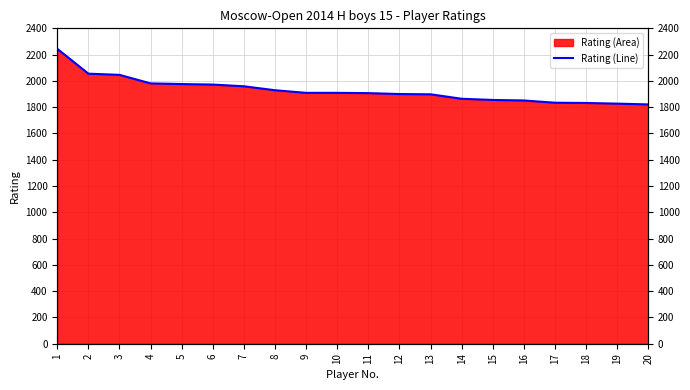

What is the value of the 10th point from the left?

1909